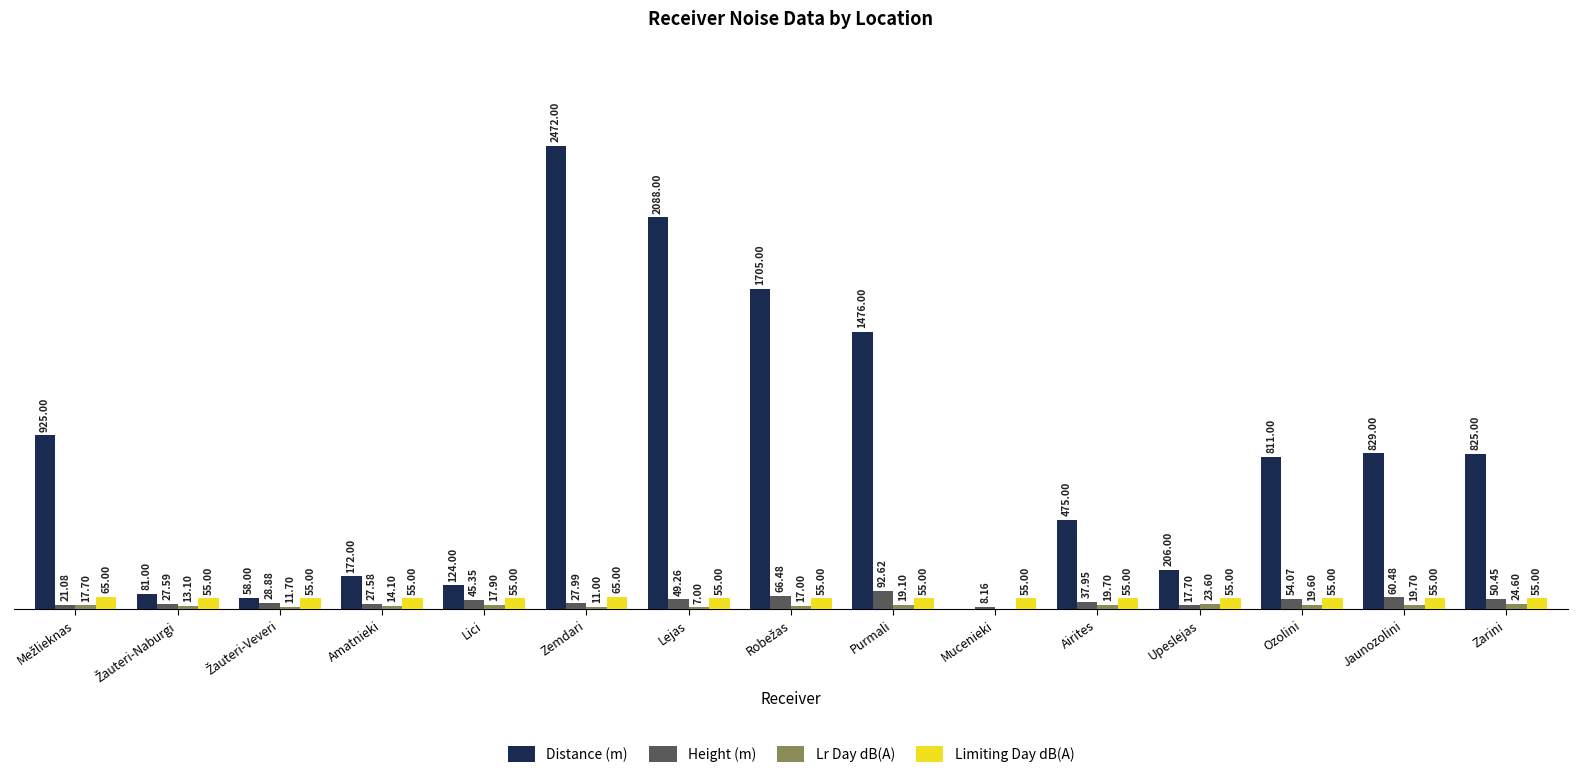

Between Zemdari and Mucenieki, which series saw the biggest shift?

Distance (m)